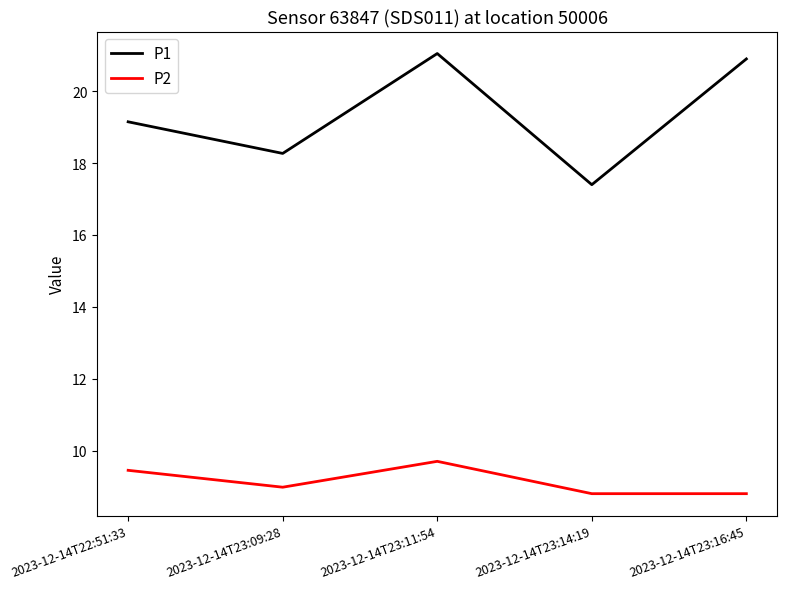

What is the minimum value shown in the chart?

8.8